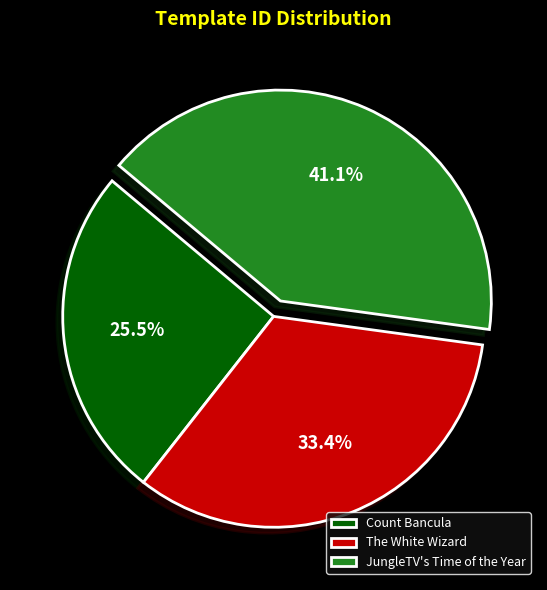

Combined, what portion of the pie is The White Wizard and JungleTV's Time of the Year?

74.5%